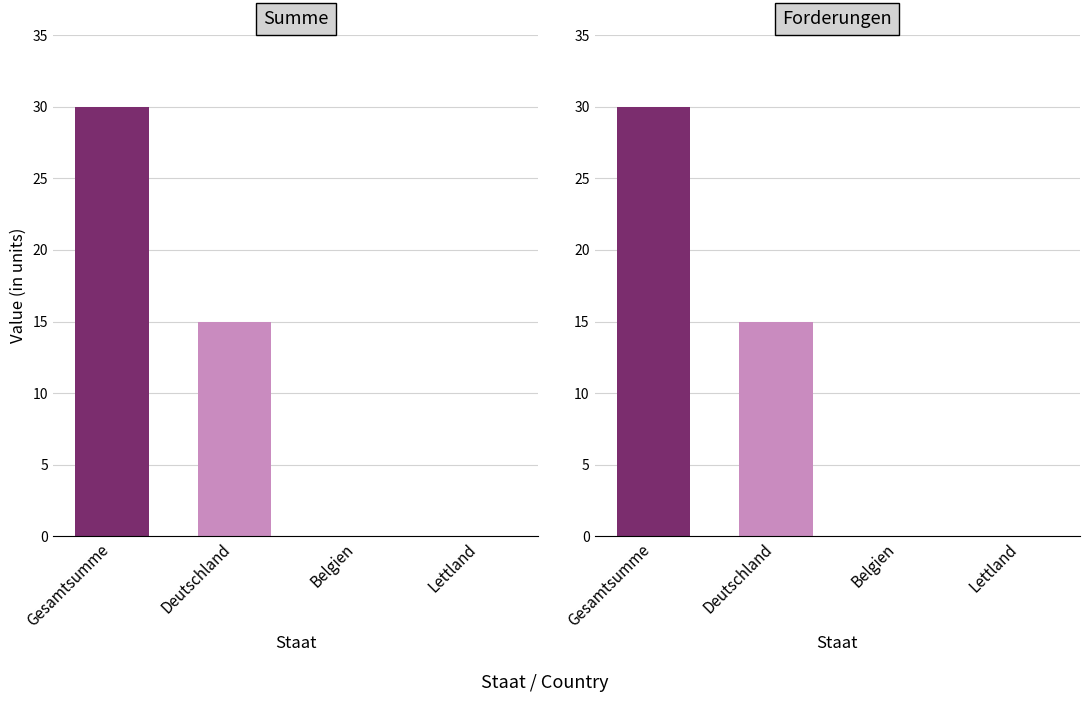

Where is Forderungen nearest to the value 15?

Deutschland